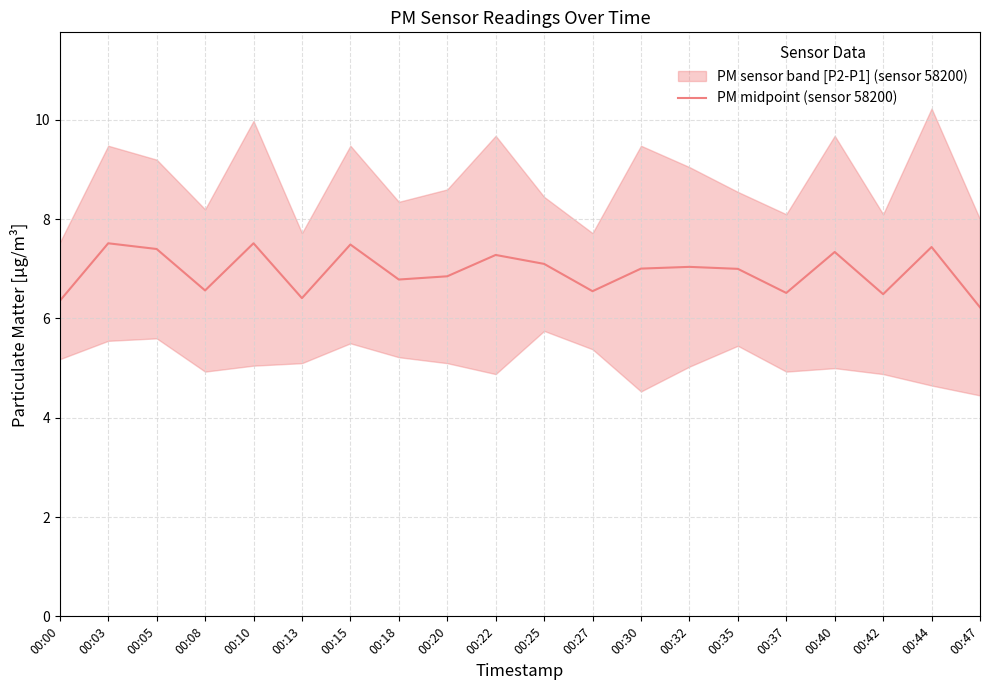

What is the difference between the maximum and second lowest values?

1.2